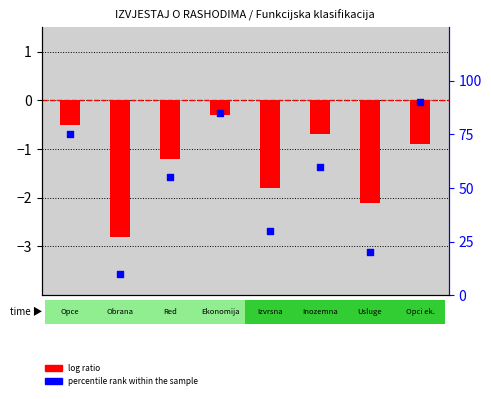

Is the value of log ratio at 03 greater than the value of percentile rank within the sample at 011?

No